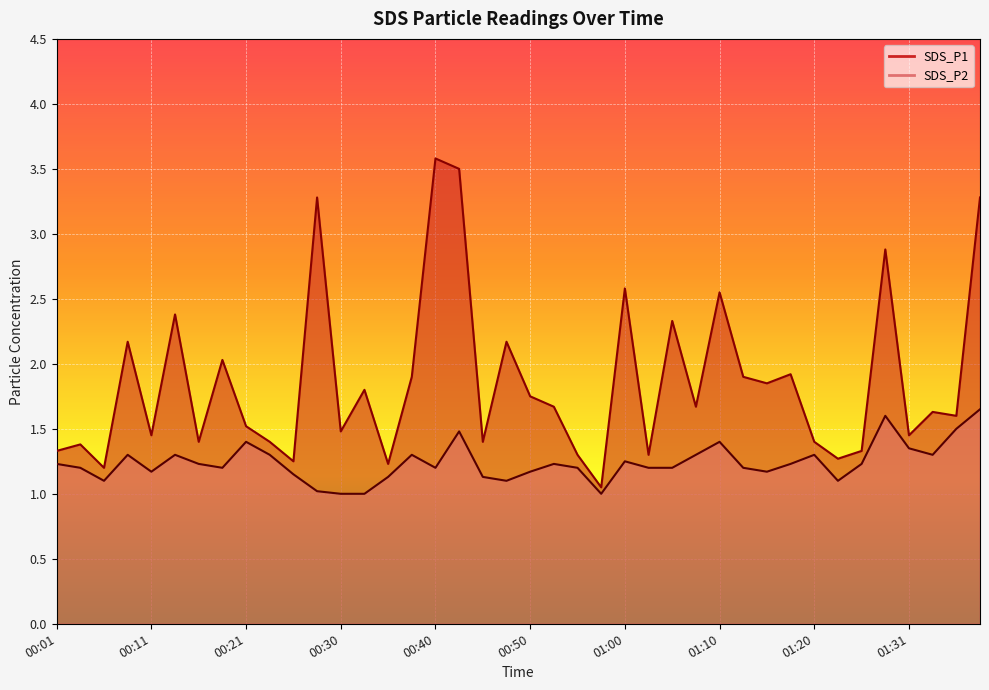

What is the sum of the SDS_P1 values at 01:36 and 00:33?

3.4